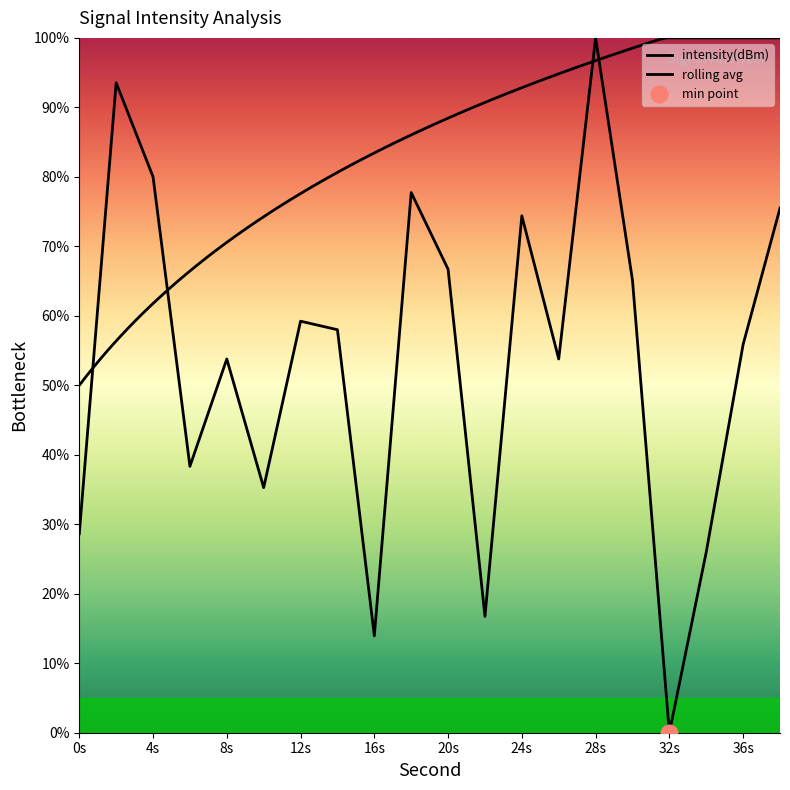

What is the change in value from 4 to 30?

-14.9